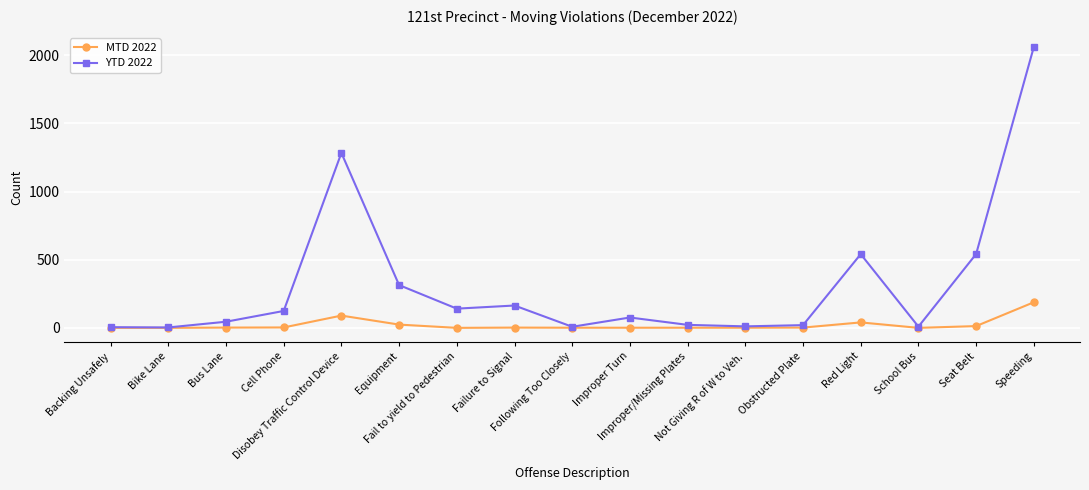

Which series has the largest total across all categories?

YTD 2022